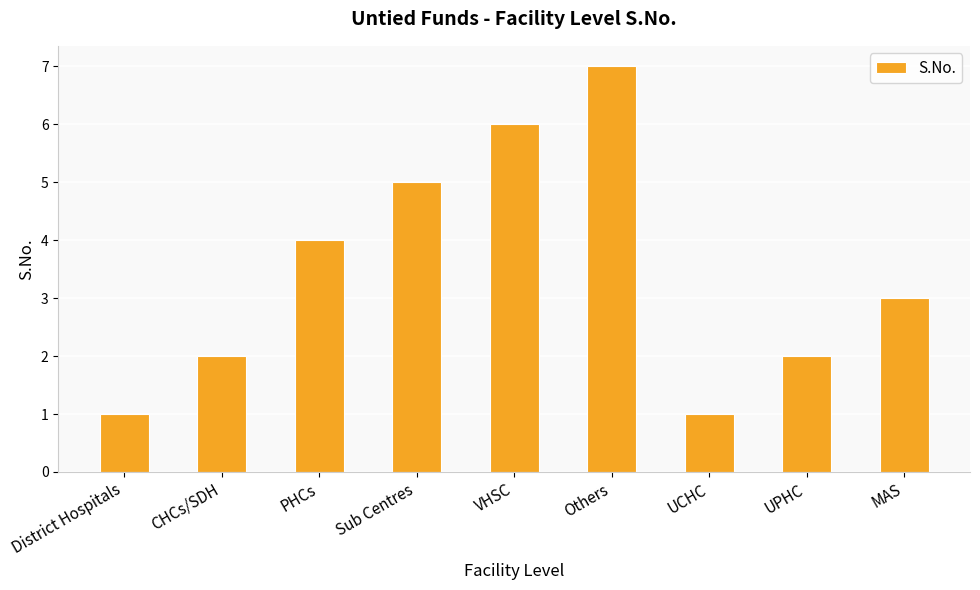

Does the chart contain any negative values?

No